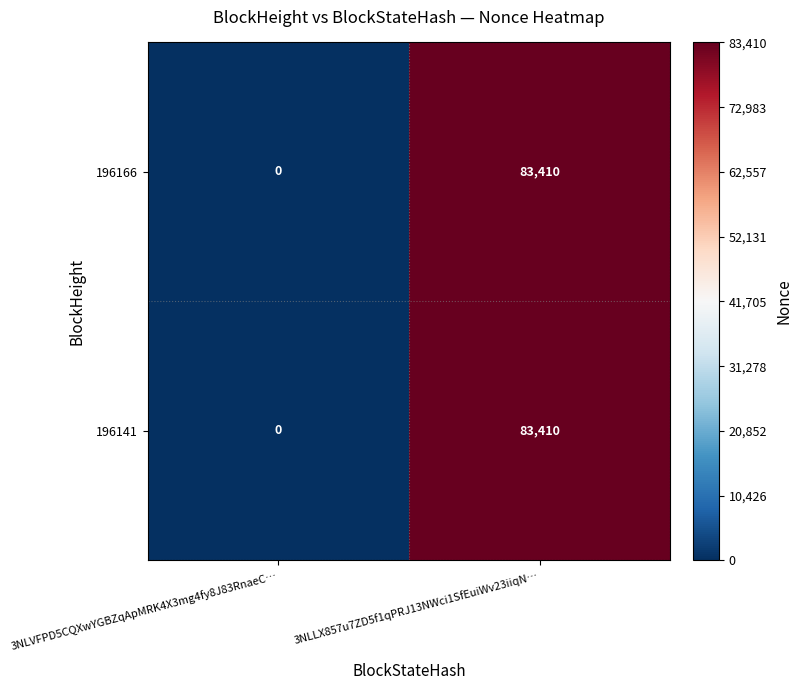

At which category is the sum across all series the highest?

3NLLX857u7ZD5f1qPRJ13NWci1SfEuiWv23iiqN…